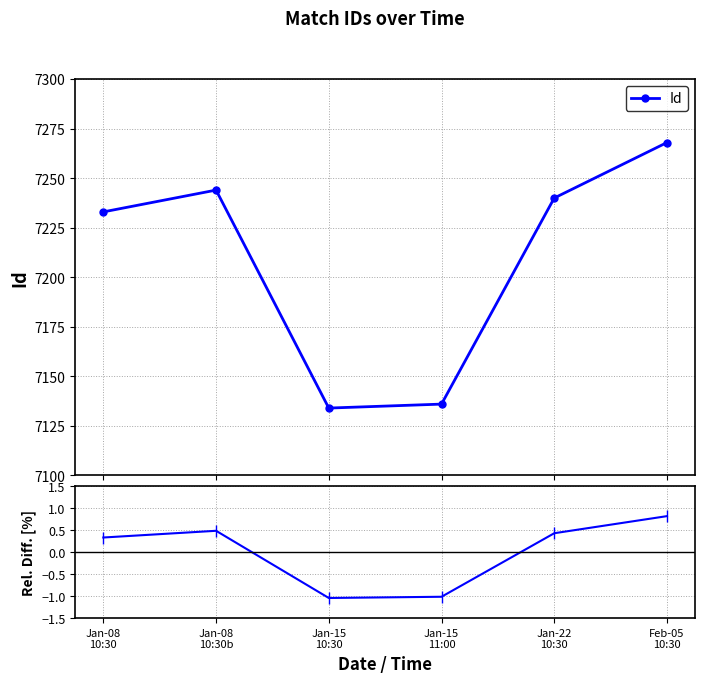

Between Feb-05
10:30 and Jan-22
10:30, which is larger?

Feb-05
10:30